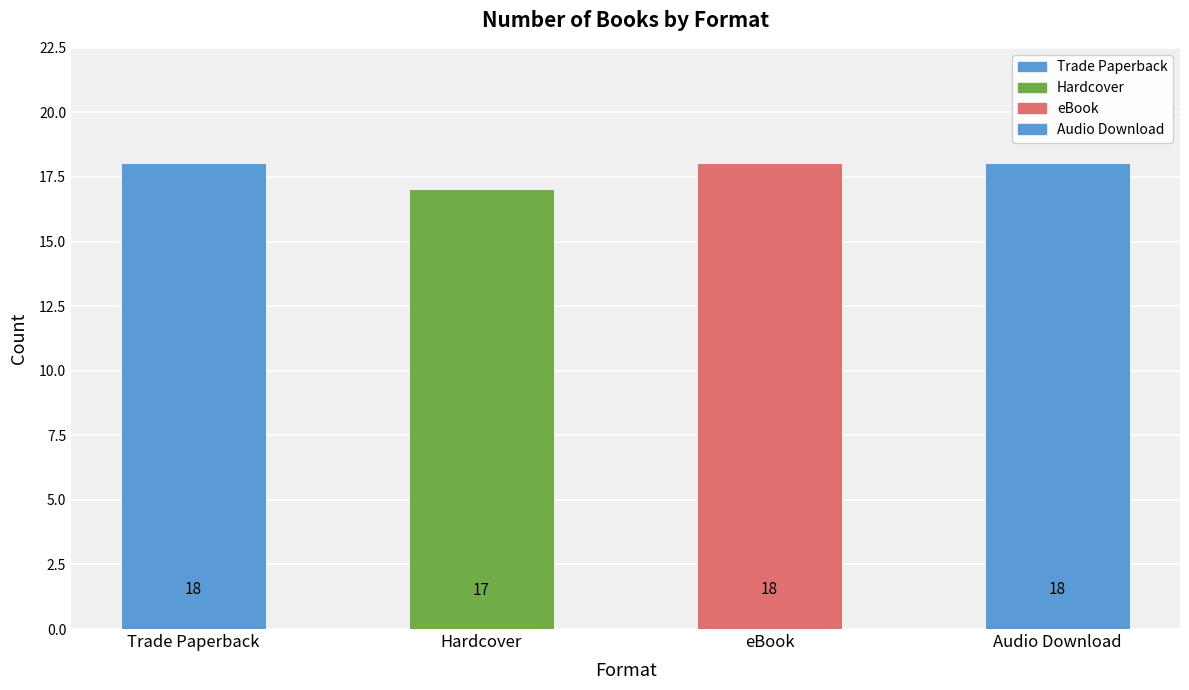

What is the label of the 2nd bar from the left?

Hardcover